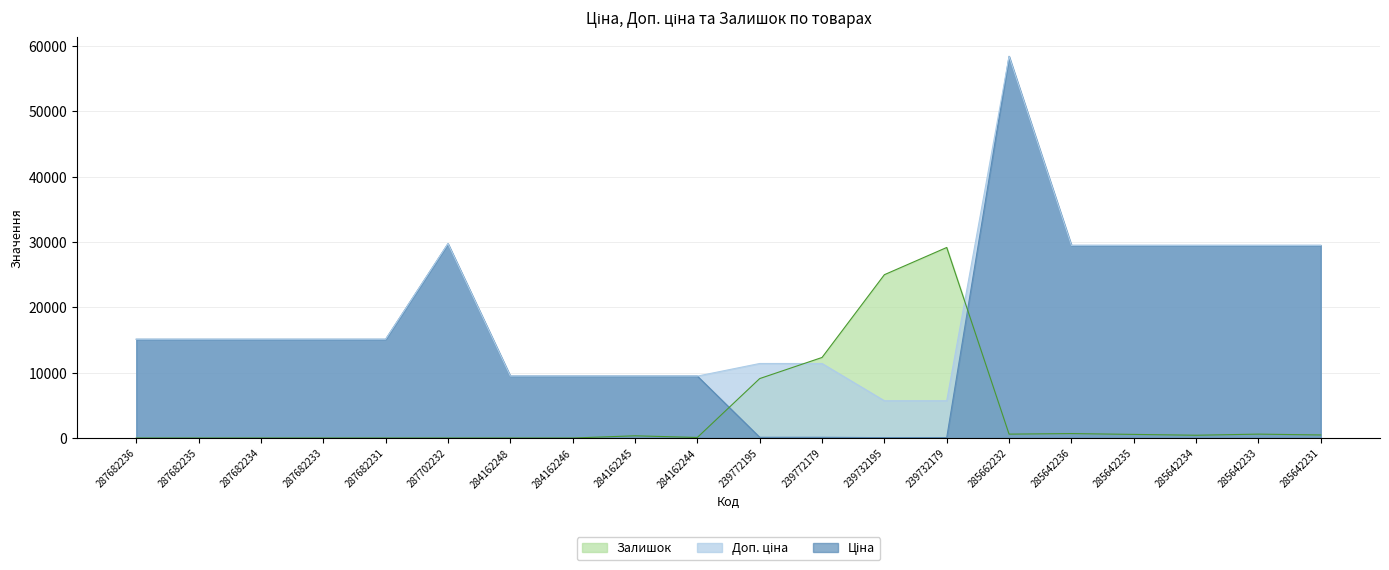

Rank the series at 285642235 from lowest to highest value.

Залишок, Ціна, Доп. ціна